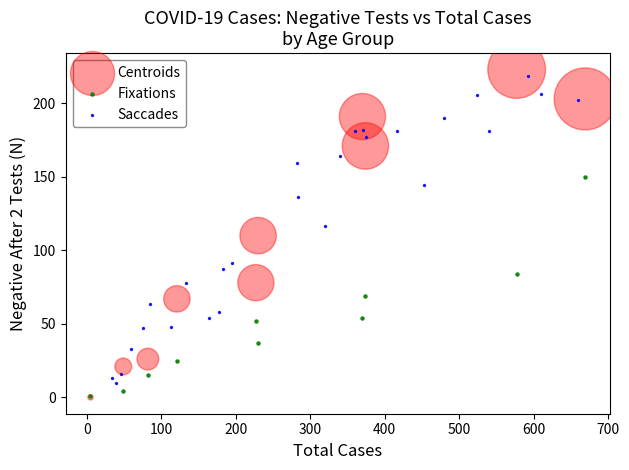

Which series has the widest spread of Y values?

Centroids